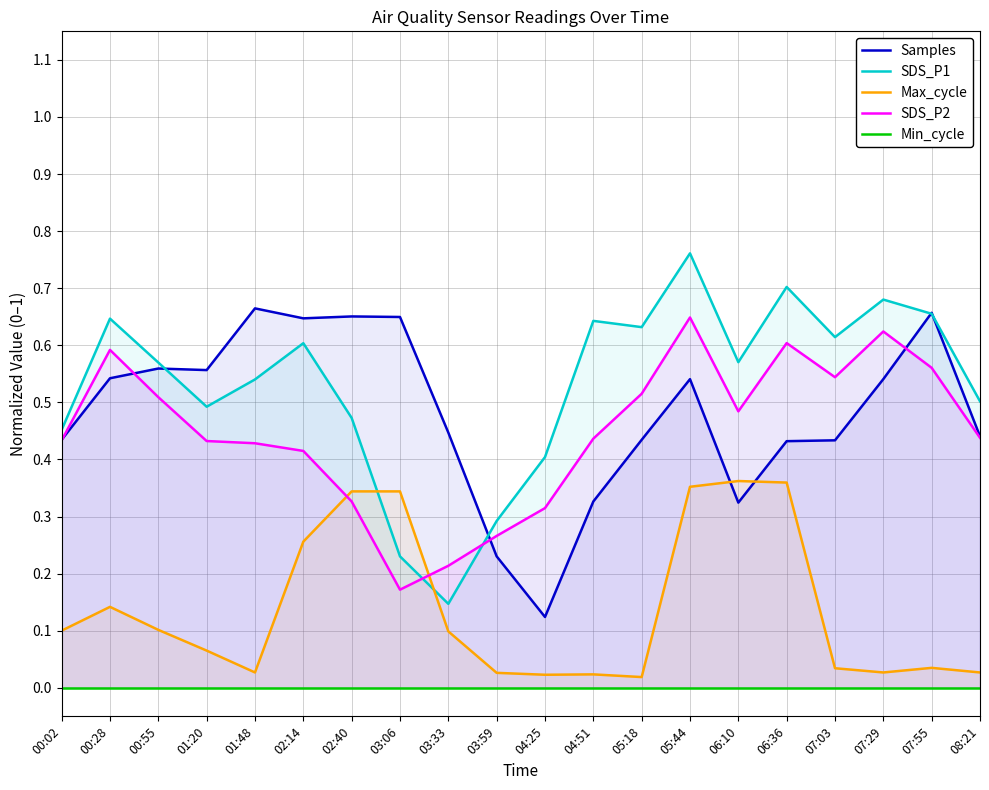

Rank the series by their maximum value, from highest to lowest.

SDS_P1, Samples, SDS_P2, Max_cycle, Min_cycle